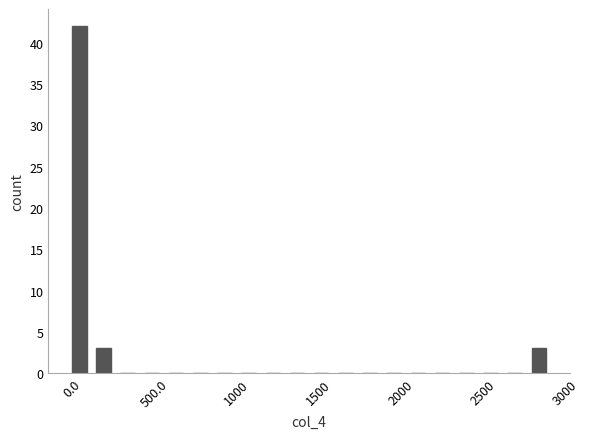

Read against the x-axis, roughly where is the centre of the tallest bar?

50